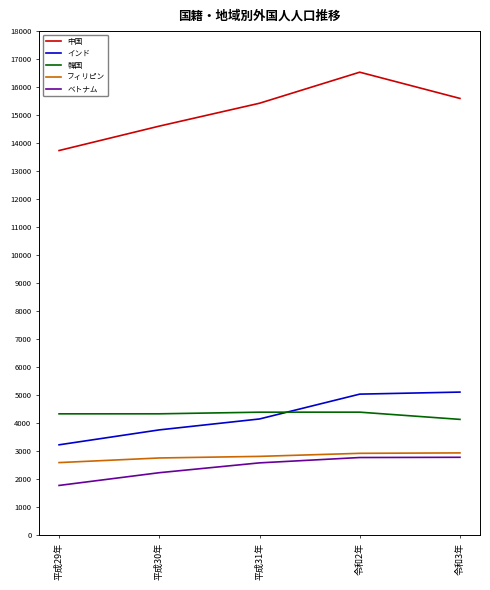

What is the difference between the maximum and minimum values in the 韓国 series?

258